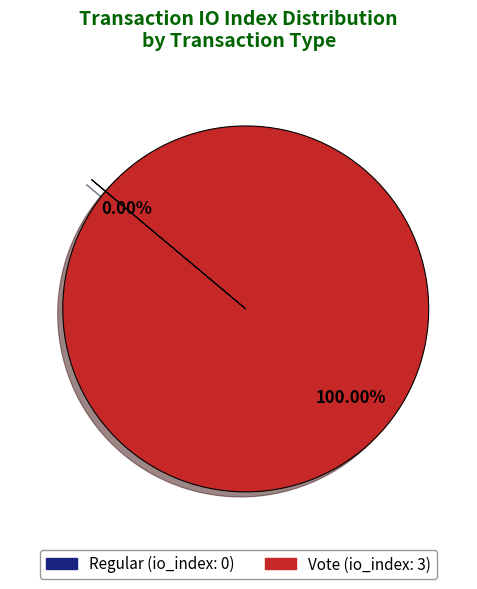

To the nearest percent, what portion does Vote represent?

100%